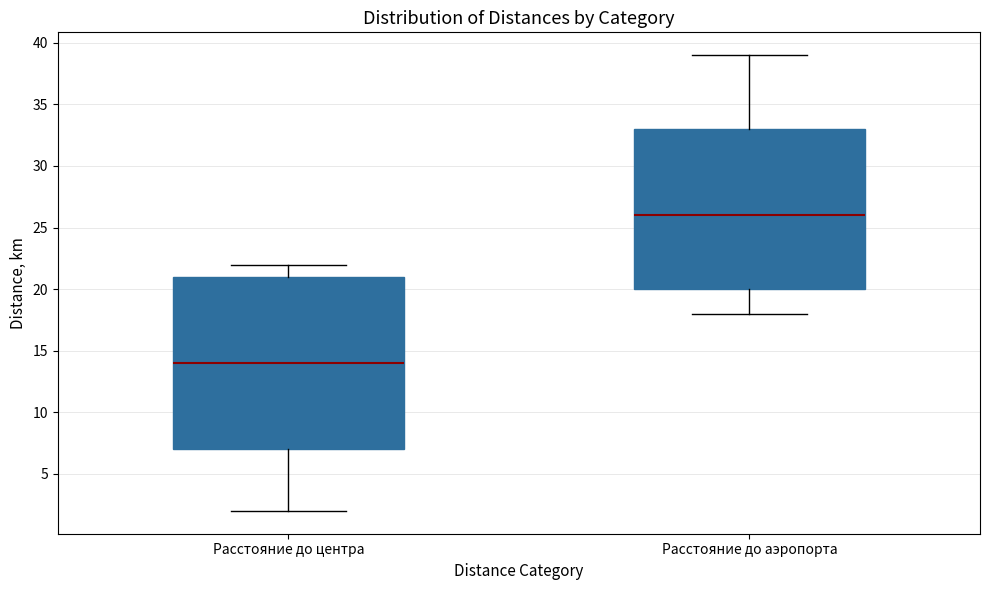

Reading left to right, transcribe this box plot: for each box, give where its median line is, the range the box spans, and where its two whiskers end, as read against the y-axis. The values are not printed on the chart, so give them approximately, as read against the axis.

Расстояние до центра: median 14, box 7 to 21, whiskers 2 to 22
Расстояние до аэропорта: median 26, box 20 to 33, whiskers 18 to 39